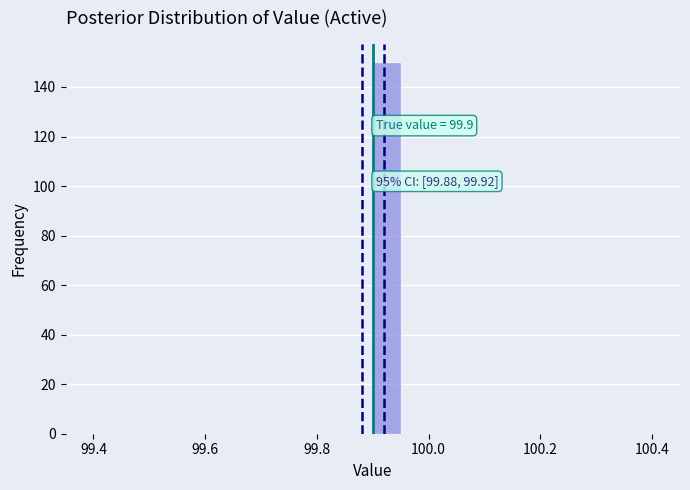

Read against the x-axis, roughly where is the centre of the tallest bar?

99.92